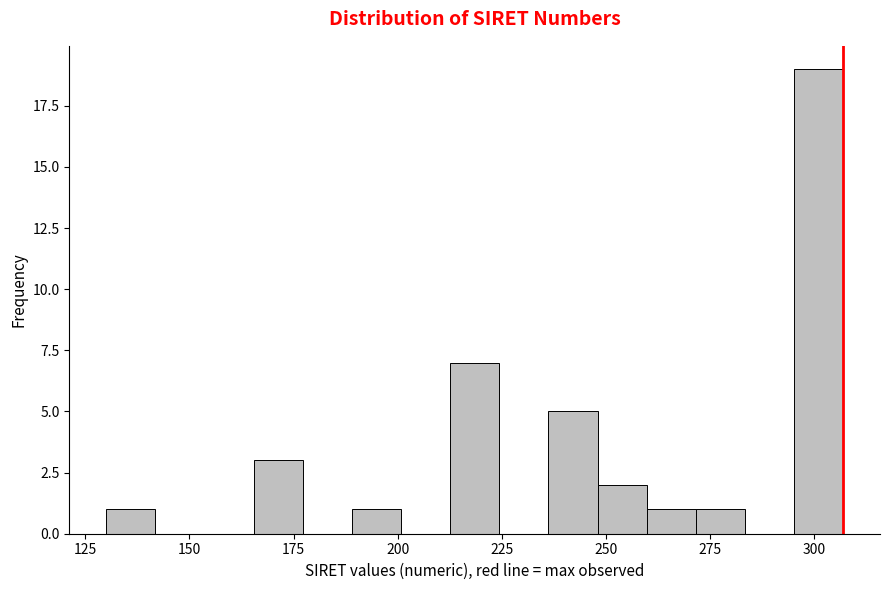

Read against the x-axis, roughly where is the centre of the tallest bar?

300